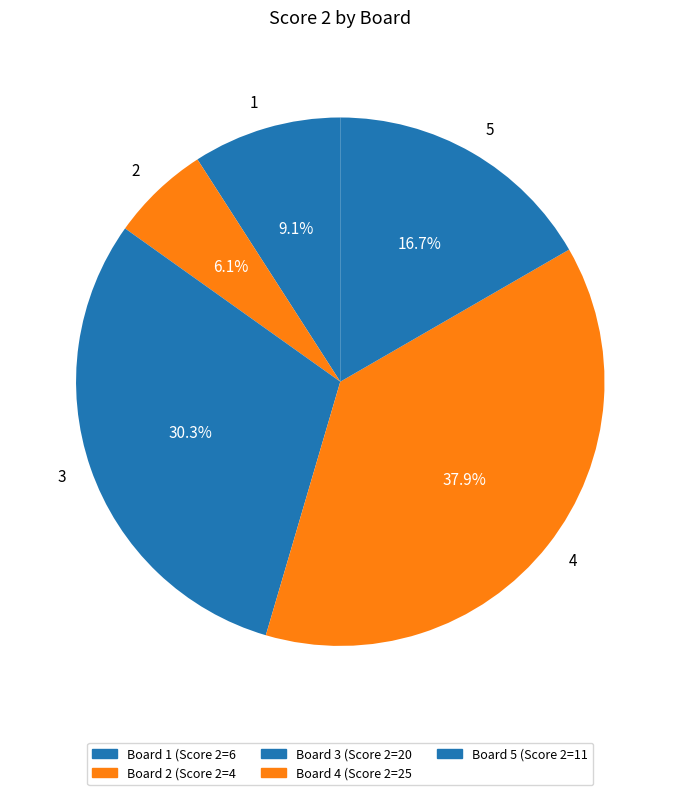

To the nearest percent, what is the difference between the largest and smallest slice percentages?

32%